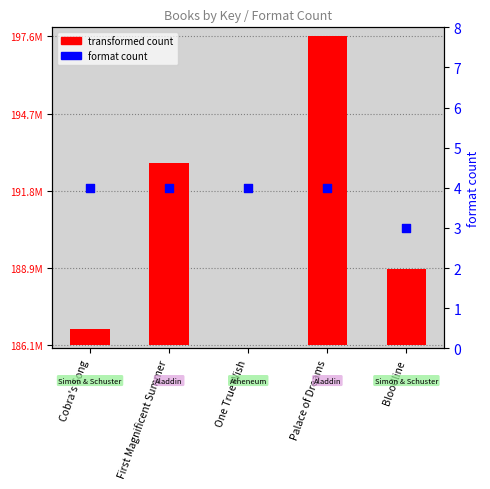

Which series has the widest spread of Y values?

transformed count